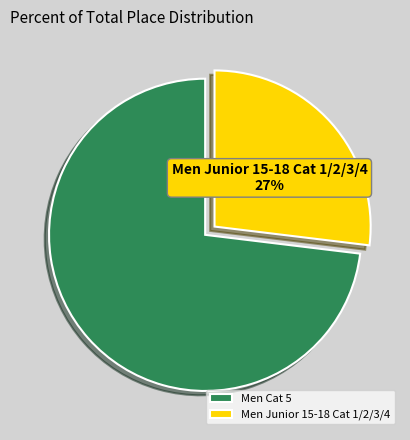

True or false: Men Junior 15-18 Cat 1/2/3/4 accounts for 27% of the total.

True